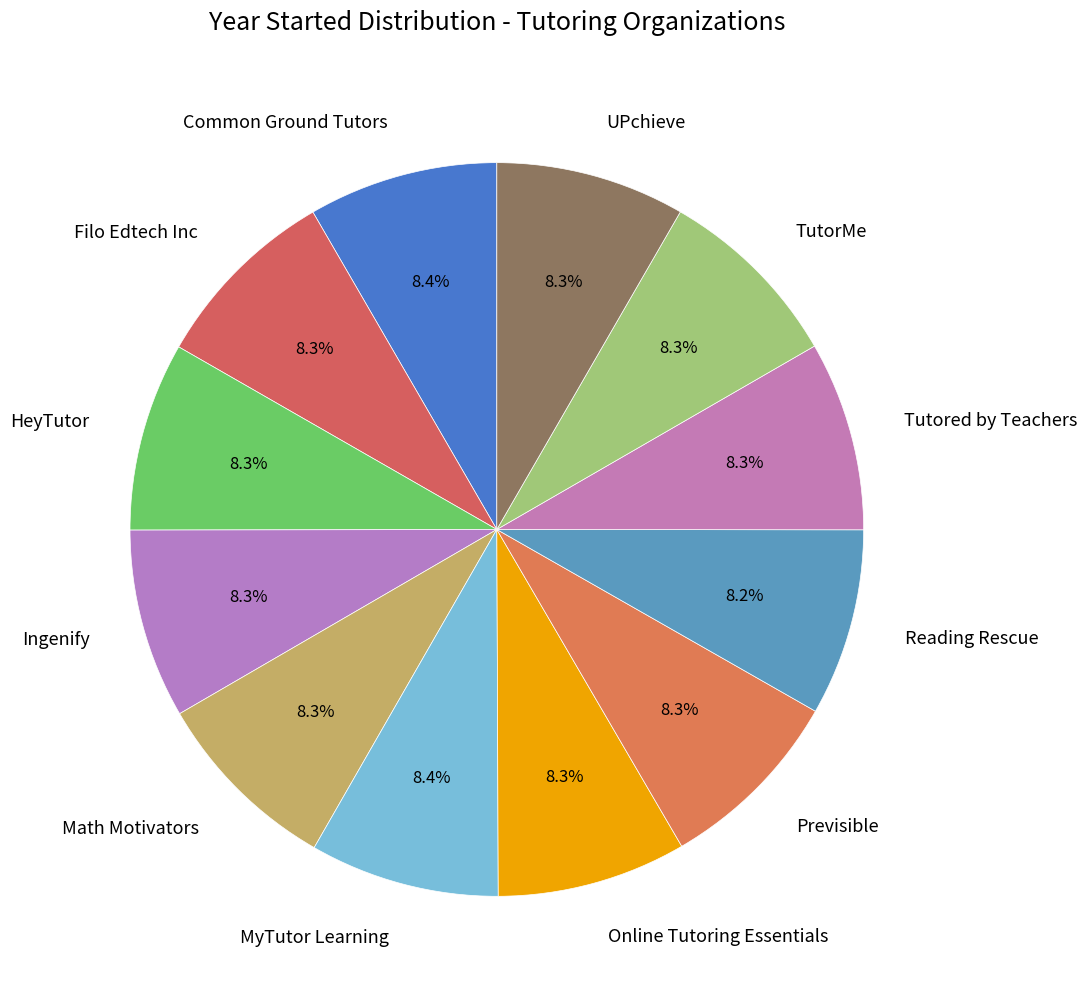

True or false: Ingenify accounts for 8% of the total.

True